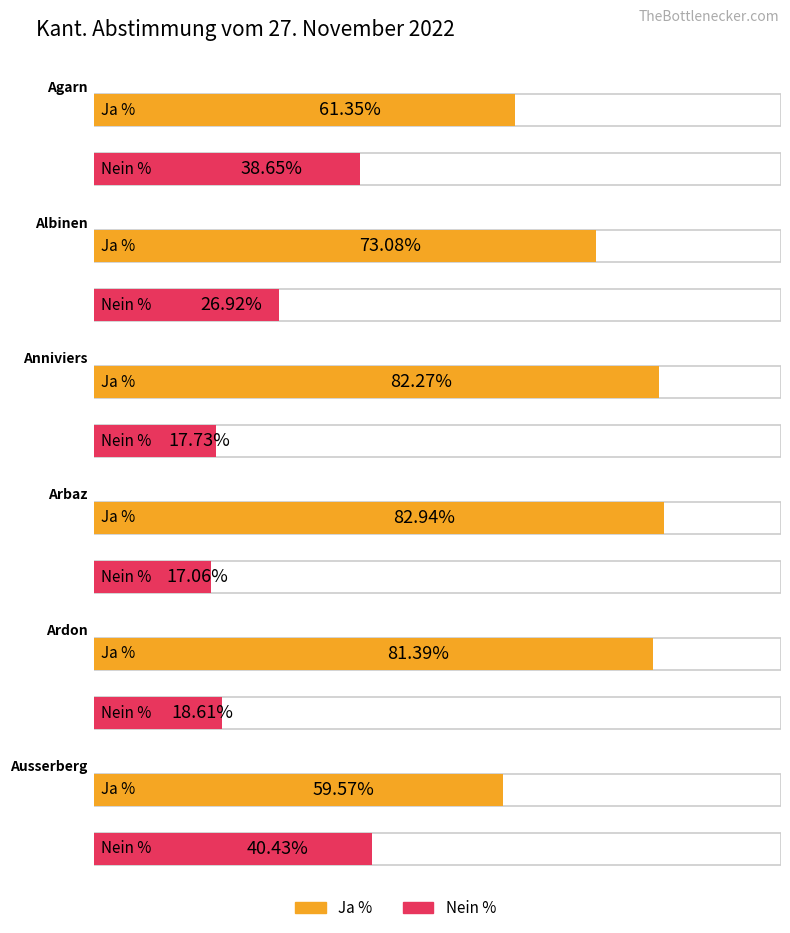

What is the minimum value shown in the chart?

17.1